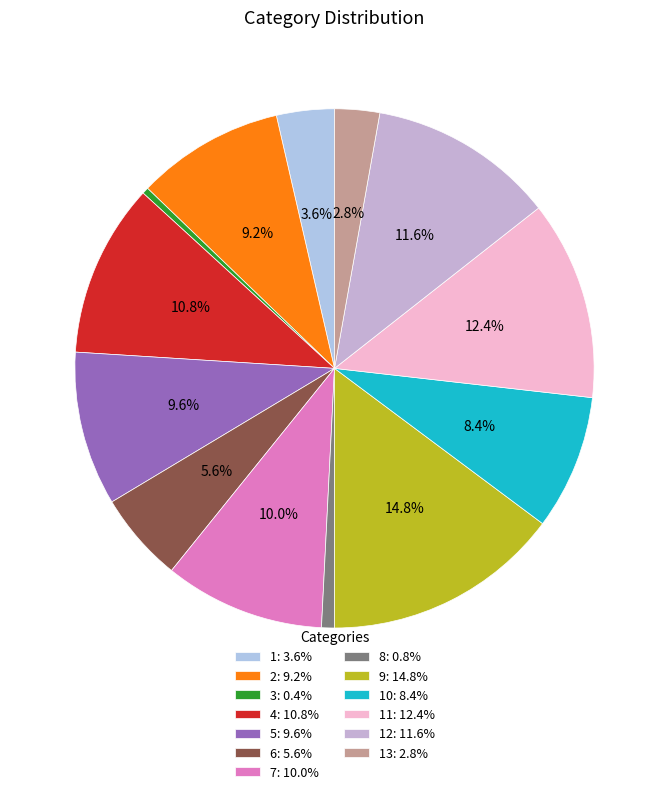

How many slices are in this pie chart?

13